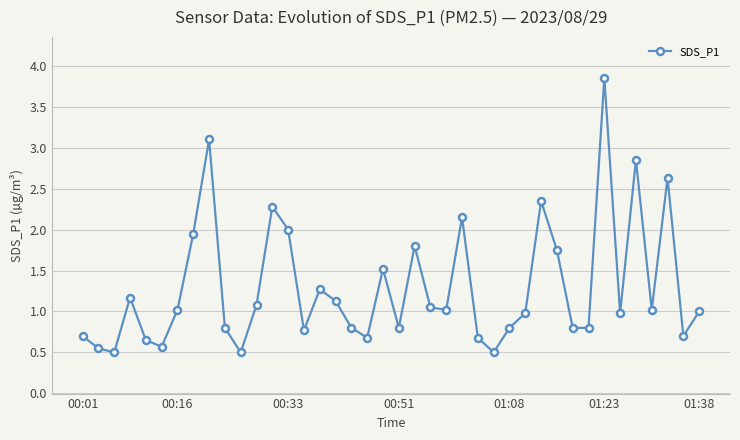

True or false: there are more than 0 points higher than both neighbors.

True